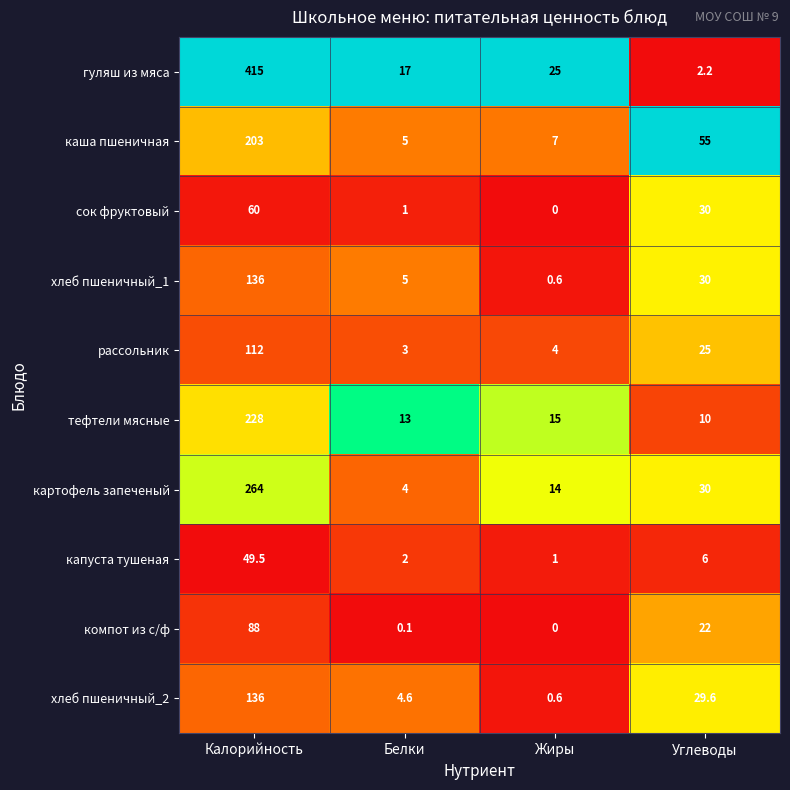

Which series has the largest total across all categories?

гуляш из мяса